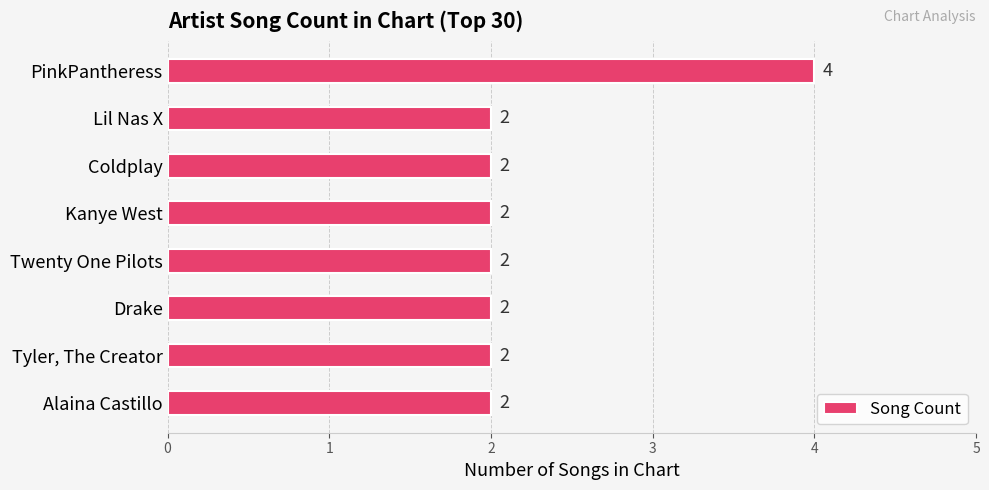

True or false: the data shows 4 at PinkPantheress.

True